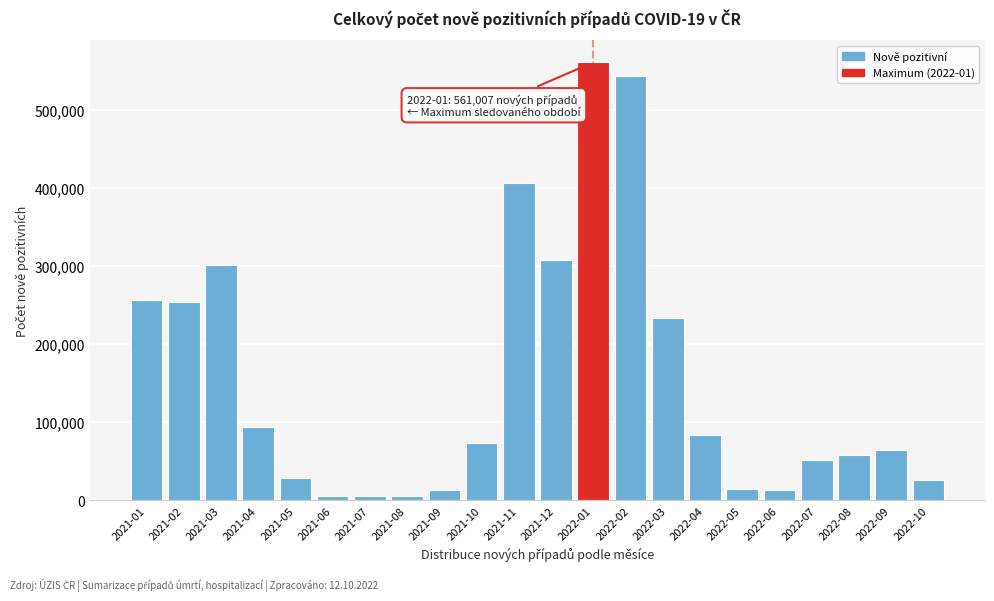

Approximately how many times larger is the value at 2021-03 compared to 2021-11?

0.7